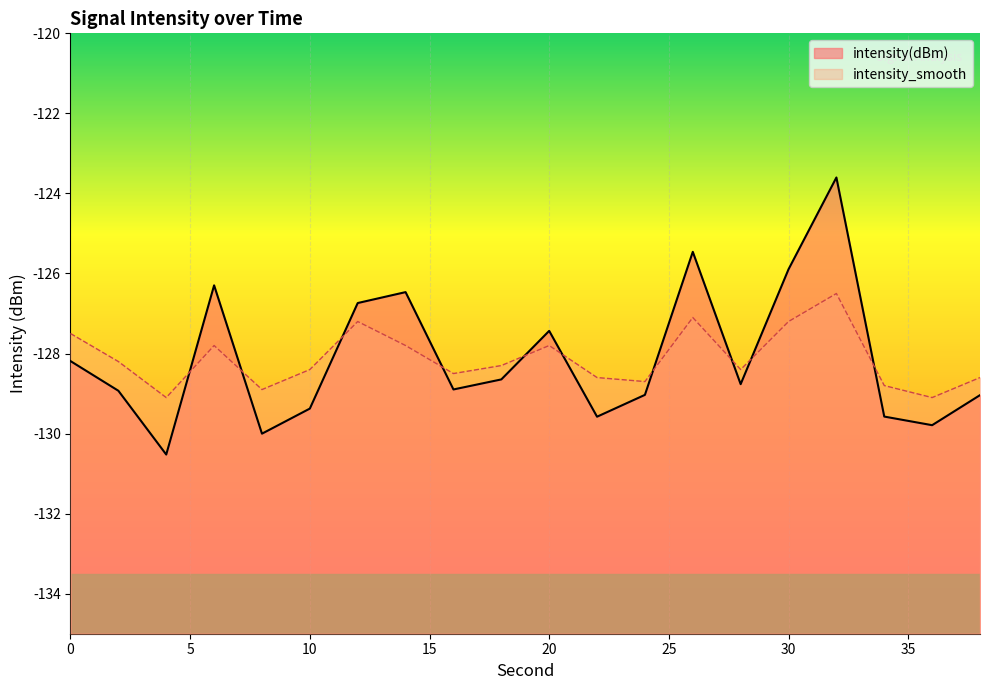

In intensity(dBm), how many points are lower than both neighbors (excluding endpoints)?

6